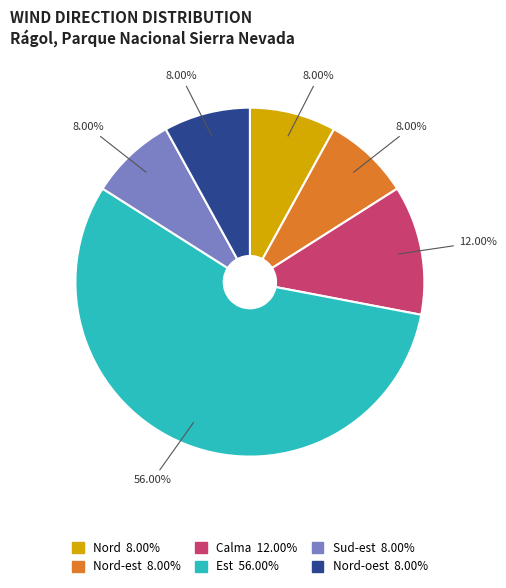

Is there a majority slice in this chart?

Yes